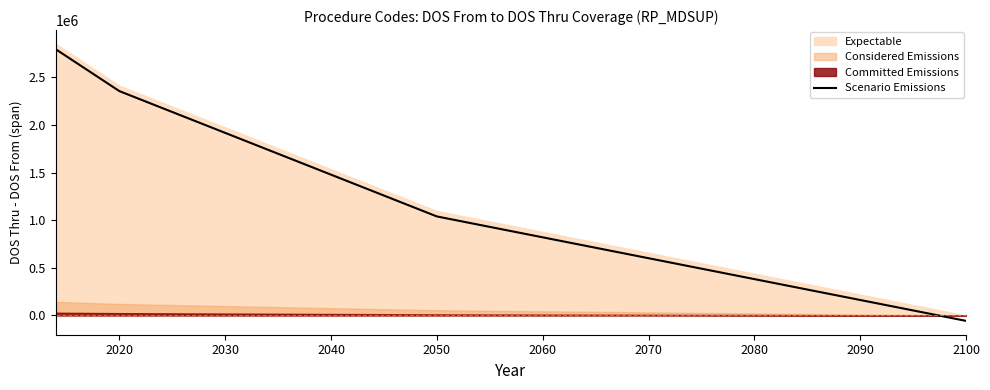

What is the difference between the maximum and minimum values?

2850530.0